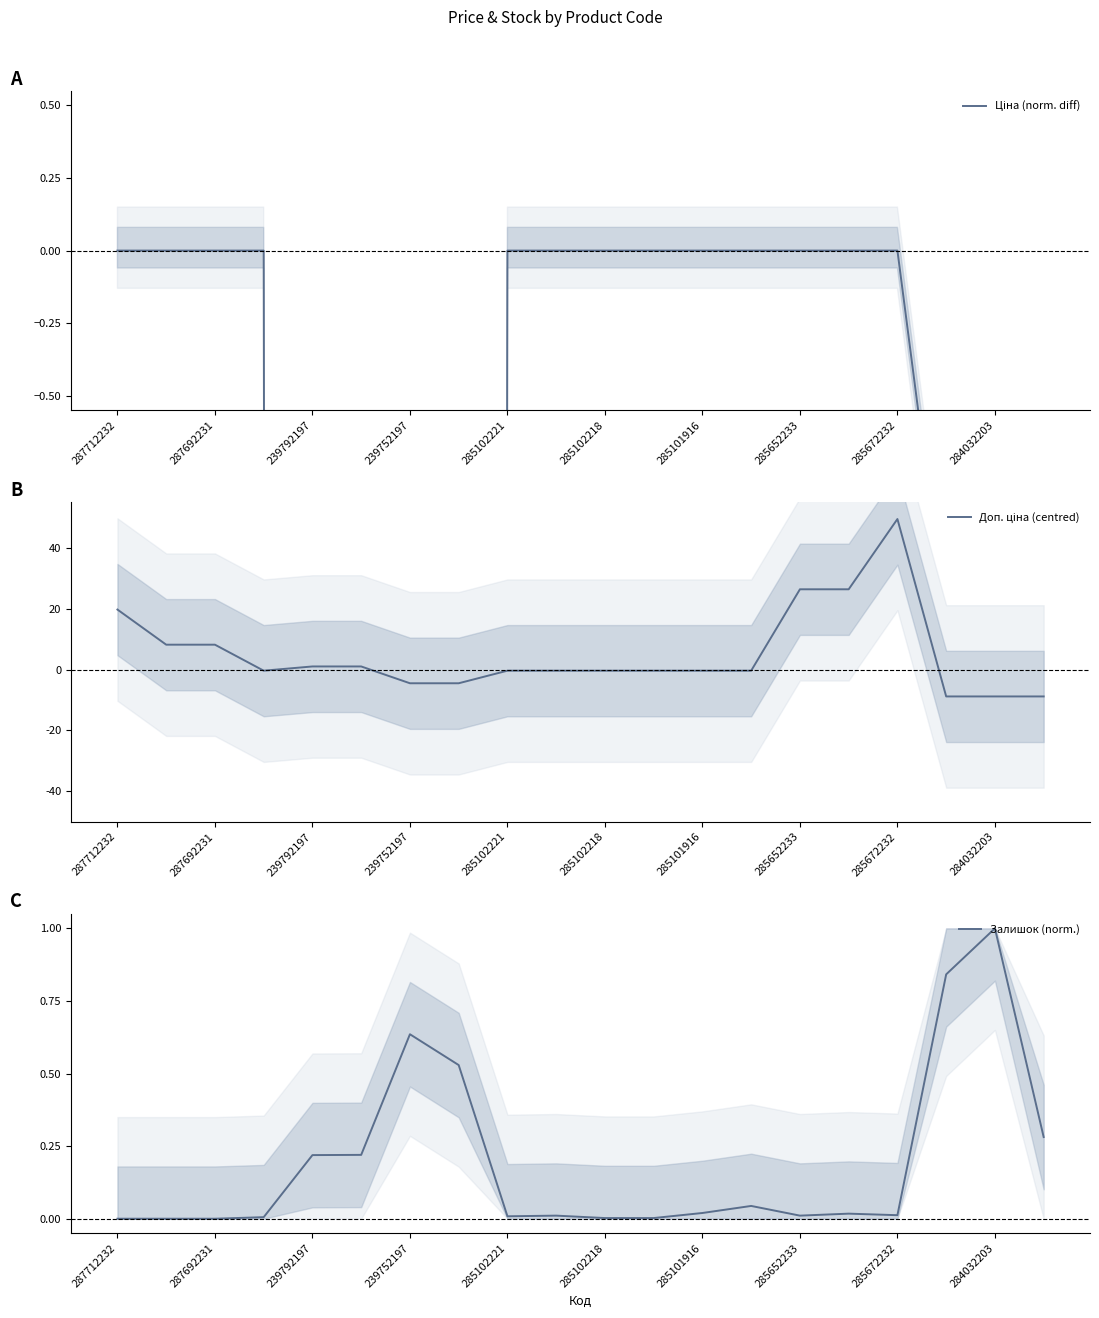

How many lines are shown in the chart?

3